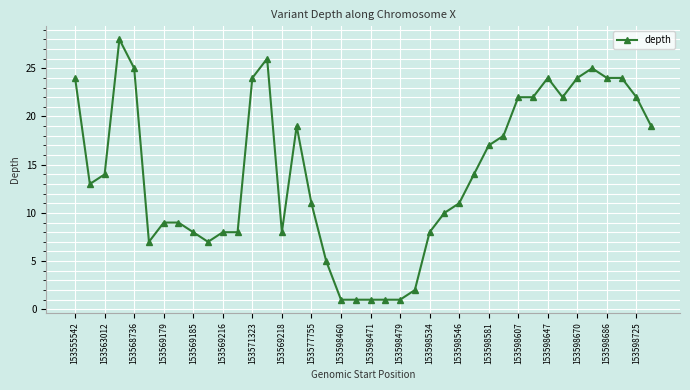

True or false: the data has more than 0 interior local peaks.

True